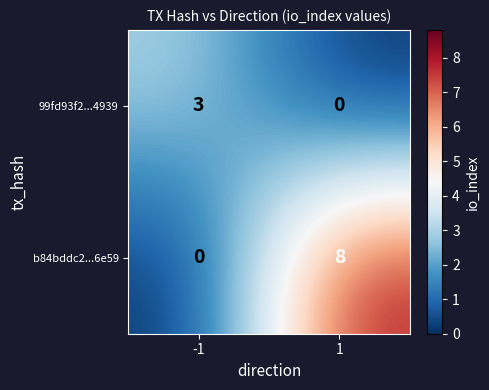

Which series has the largest total across all categories?

b84bddc2...6e59